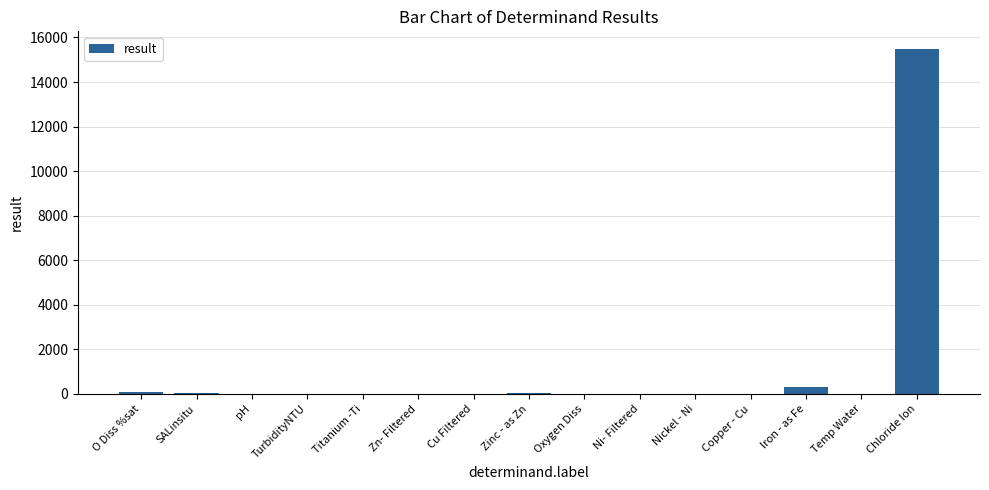

Which label corresponds to the largest value in the chart?

Chloride Ion